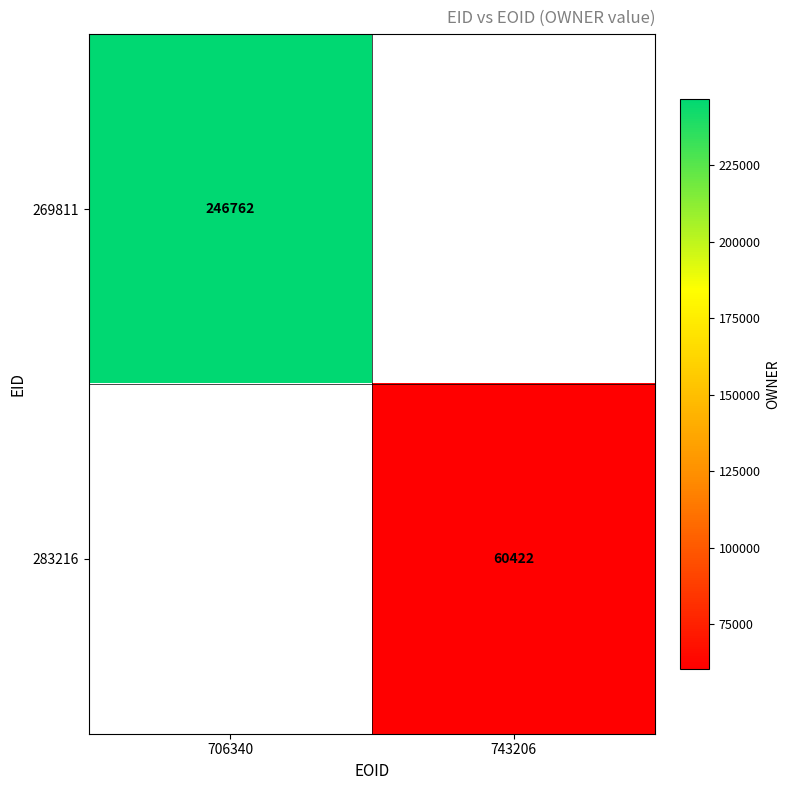

True or false: 269811 has a value of 246762 at 706340.

True